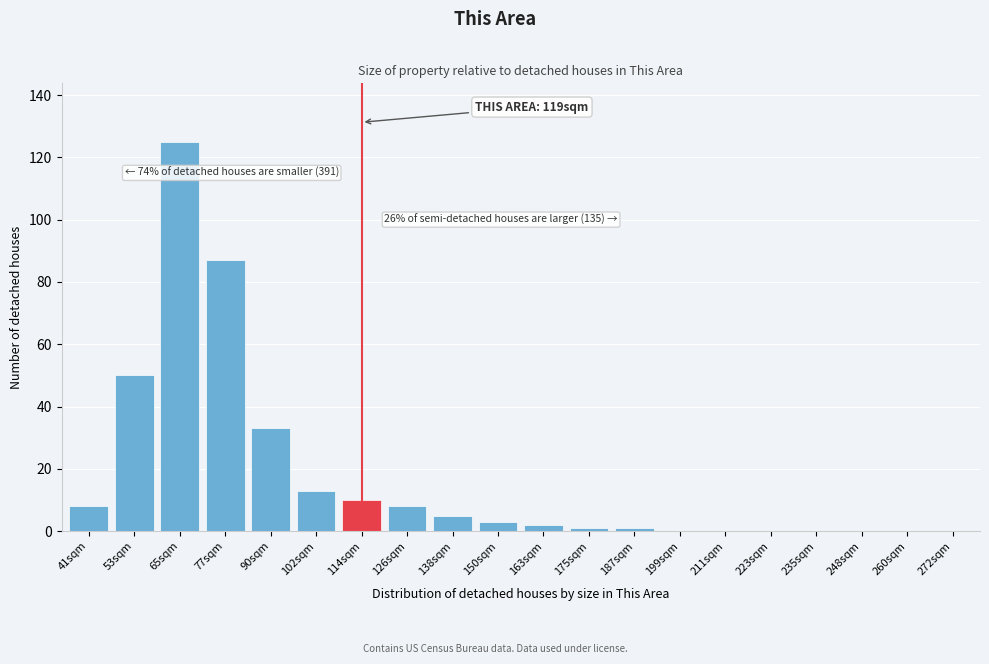

Reading left to right, extract all data points from this chart.

41sqm=8	53sqm=50	65sqm=125	77sqm=87	90sqm=33	102sqm=13	114sqm=10	126sqm=8	138sqm=5	150sqm=3	163sqm=2	175sqm=1	187sqm=1	199sqm=0	211sqm=0	223sqm=0	235sqm=0	248sqm=0	260sqm=0	272sqm=0